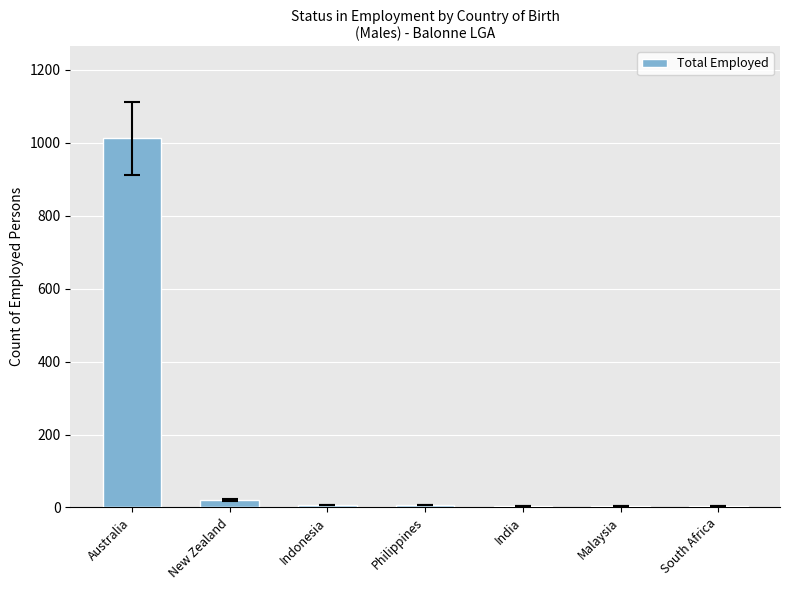

What is the average value?

151